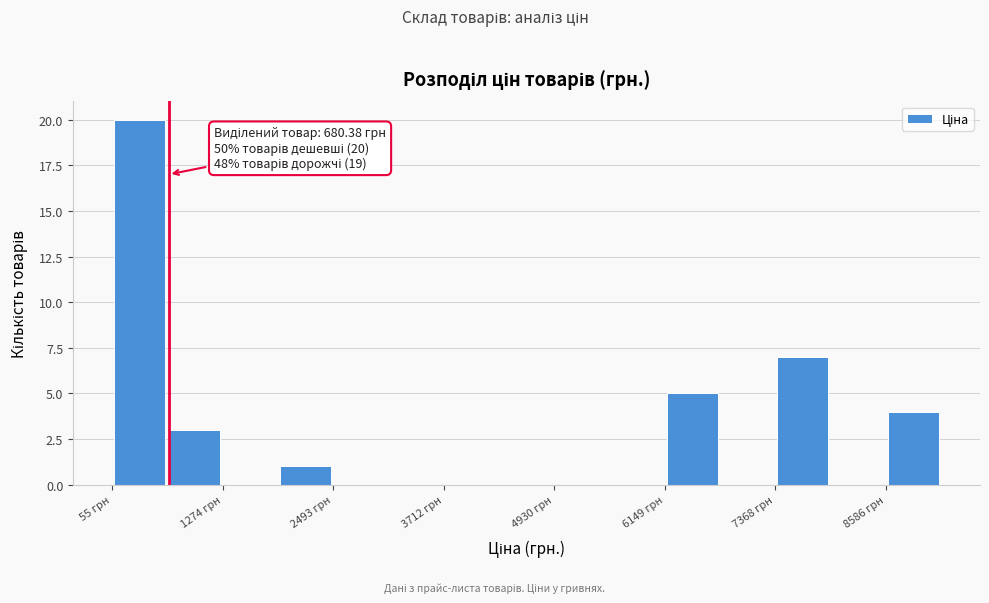

Around what value on the x-axis is the tallest bar? Give the approximate position of its centre, as read against the axis.

400